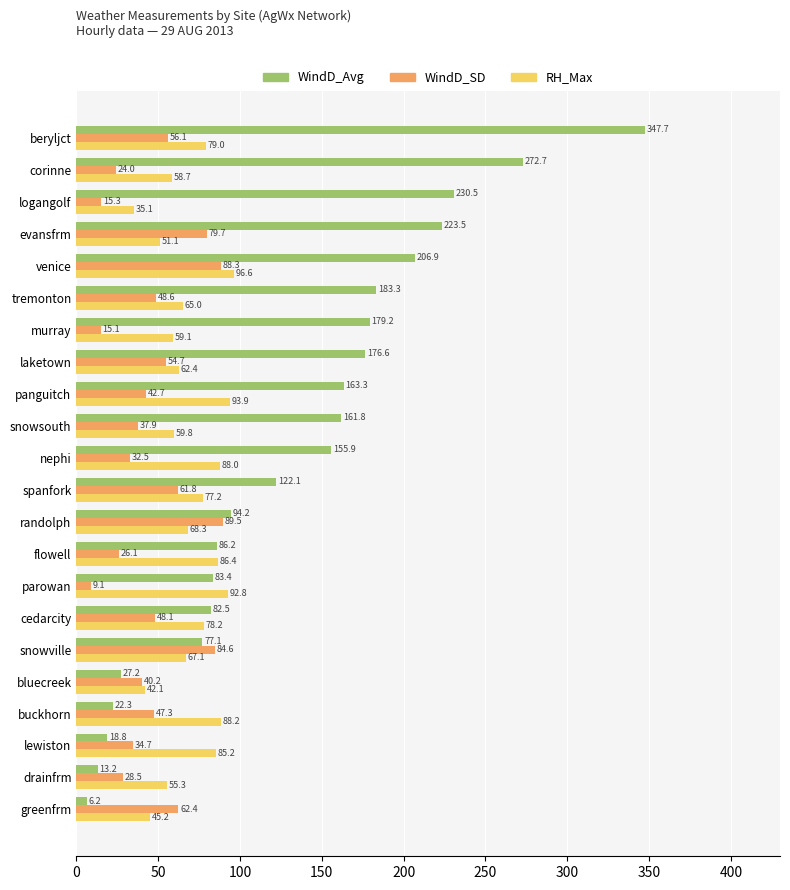

Which series changed the most between buckhorn and venice?

WindD_Avg